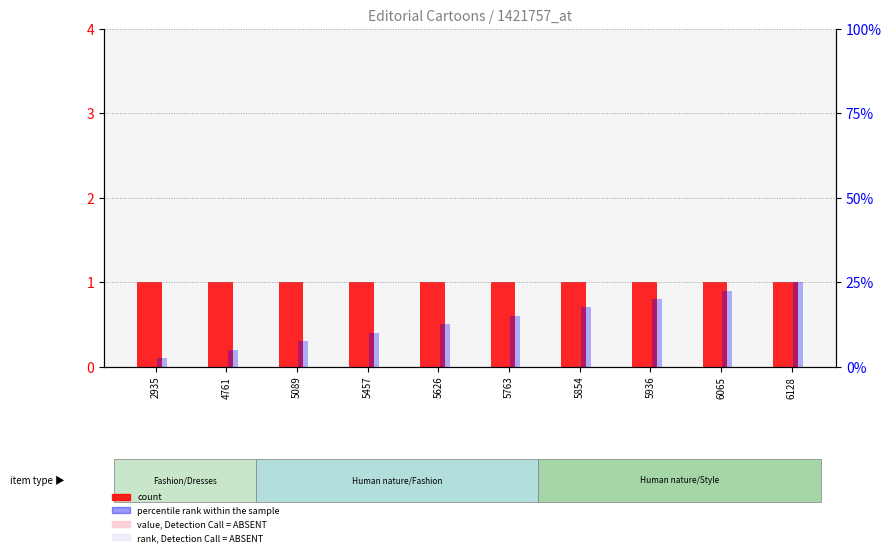

What is the average value of the percentile rank within the sample series?

55